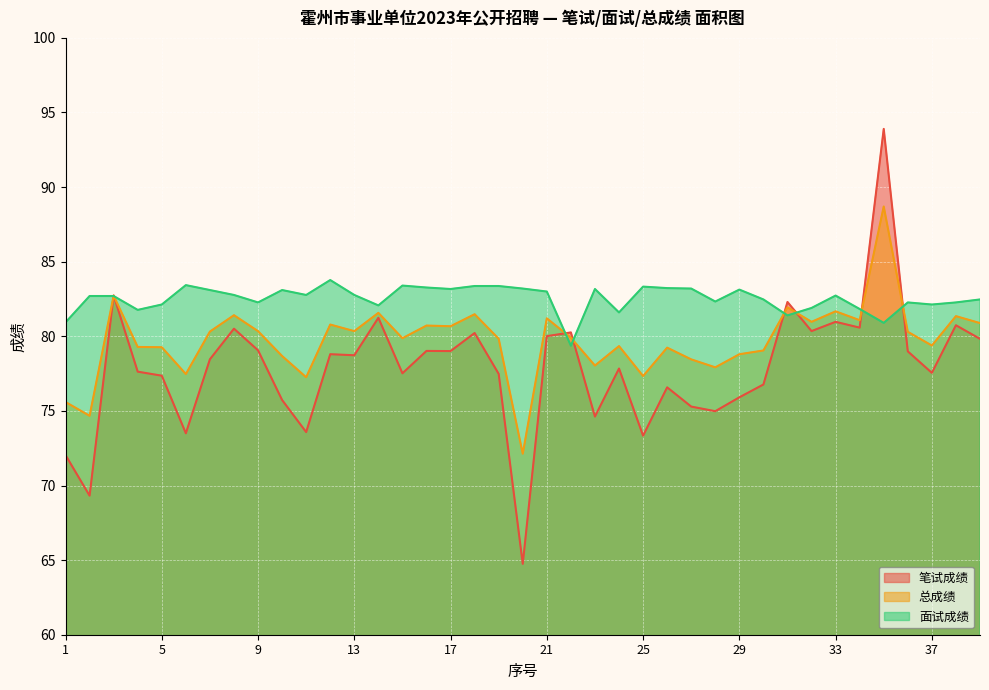

The value of 笔试成绩 at 19 is 21.3. True or false?

False